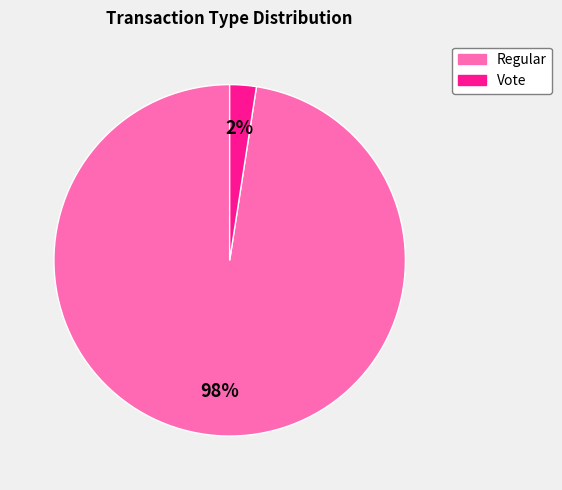

What is the largest slice in the pie chart?

Regular